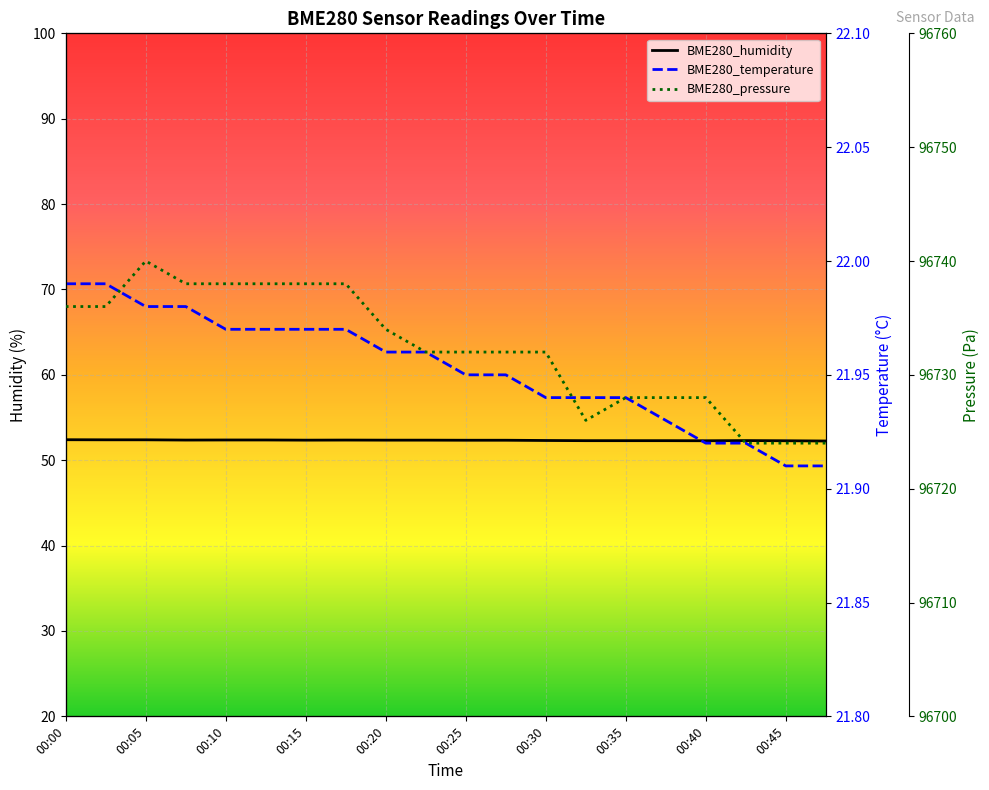

Rank the series by their maximum value, from highest to lowest.

BME280_pressure, BME280_humidity, BME280_temperature